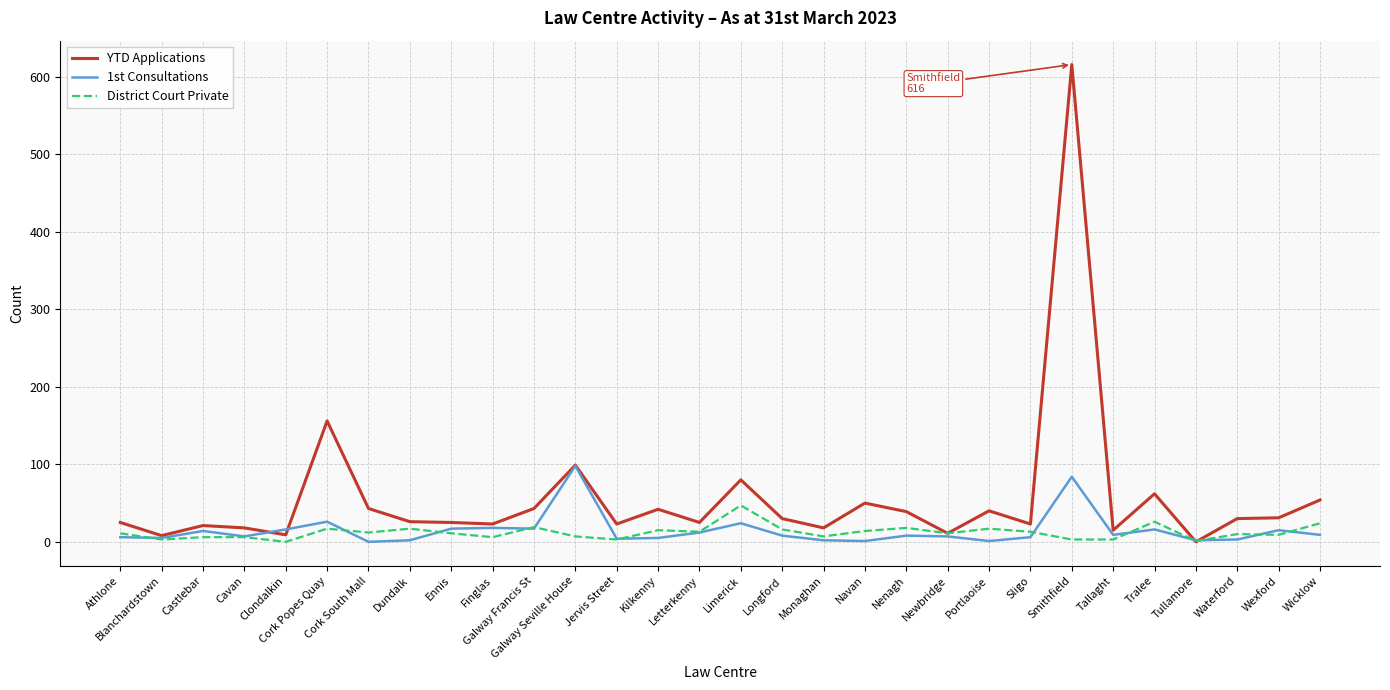

What is the difference between the maximum and second lowest values in the 1st Consultations series?

97